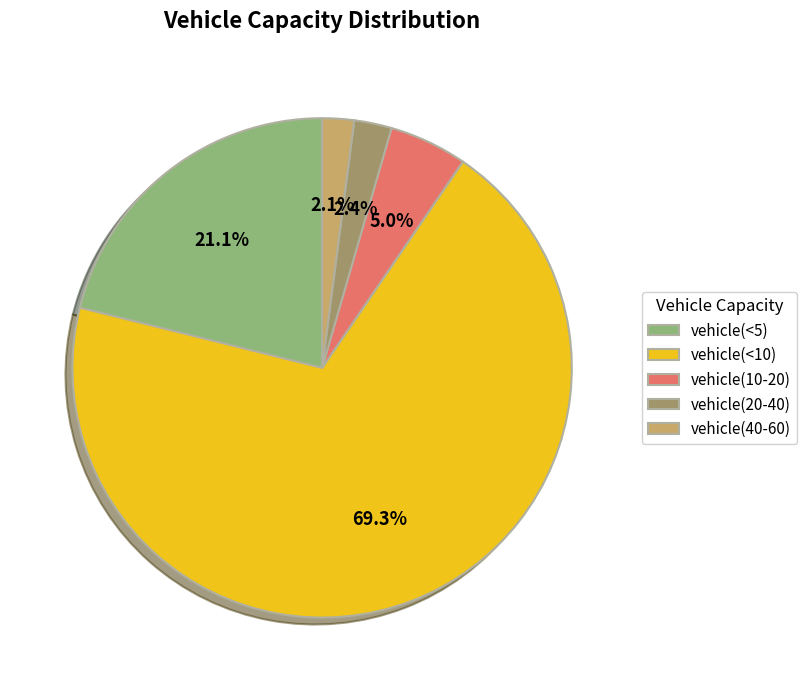

To the nearest percent, what is the combined percentage of vehicle(<5) and vehicle(20-40)?

24%